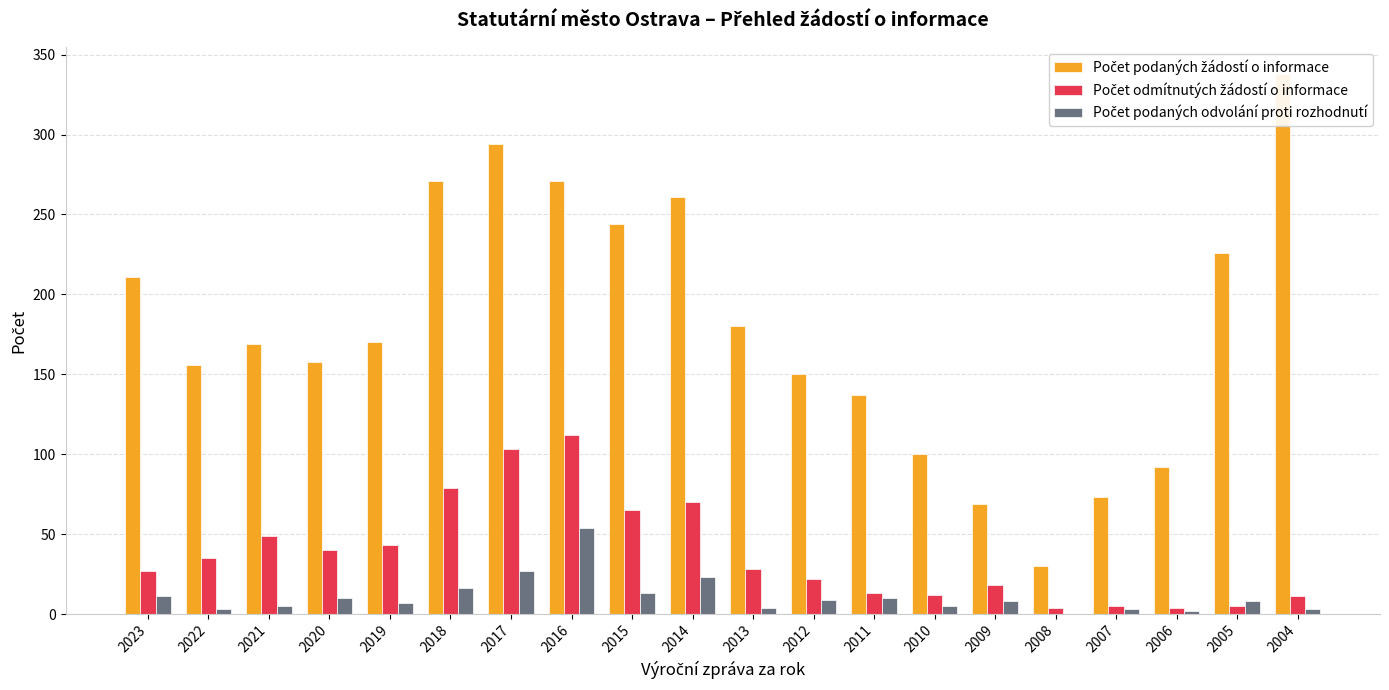

Does the chart contain stacked bars?

No